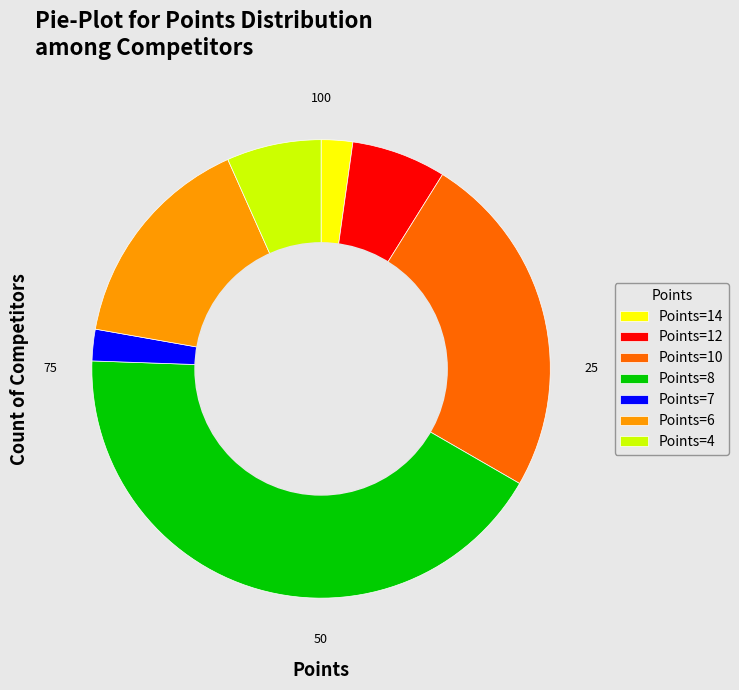

Is it true that Points=14 is 2% of the pie?

True